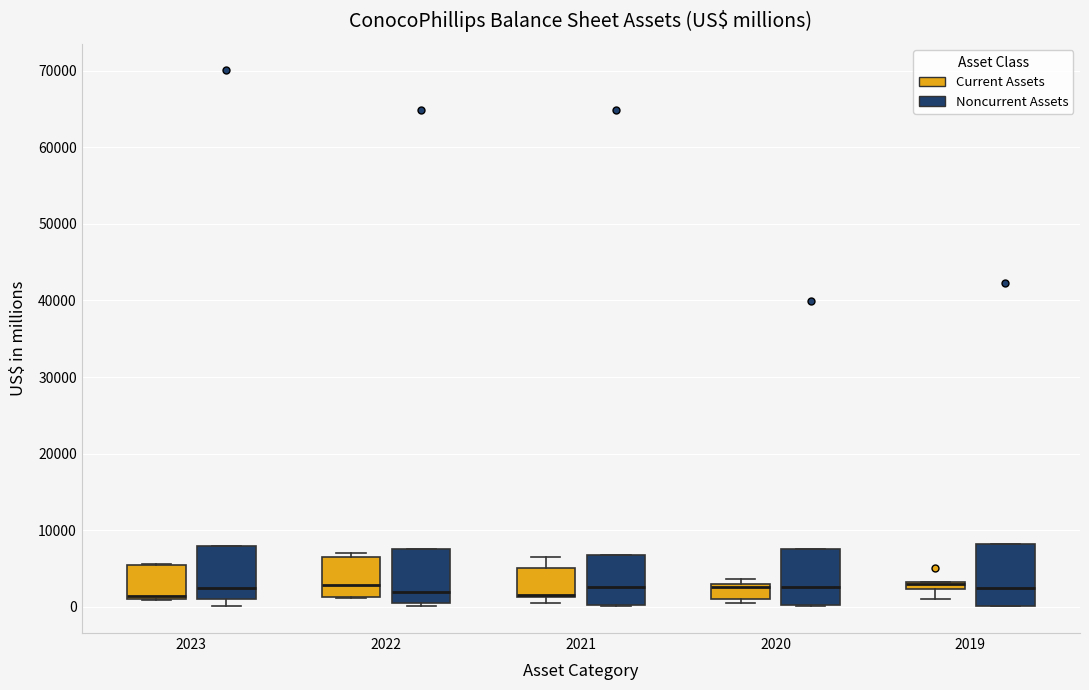

Where is the upper edge of the box for 2021 (Noncurrent Assets) on the y-axis? The values are not printed on the chart, so give them approximately, as read against the axis.

7000